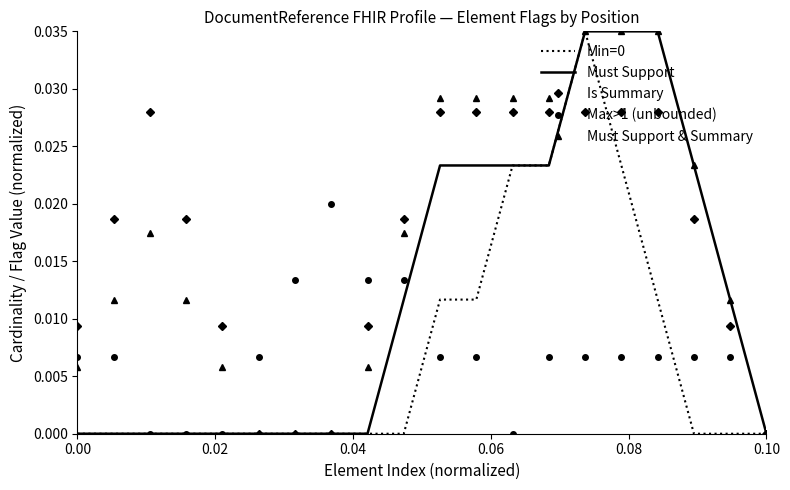

How many intersections are there between Is Summary and Min=0?

2